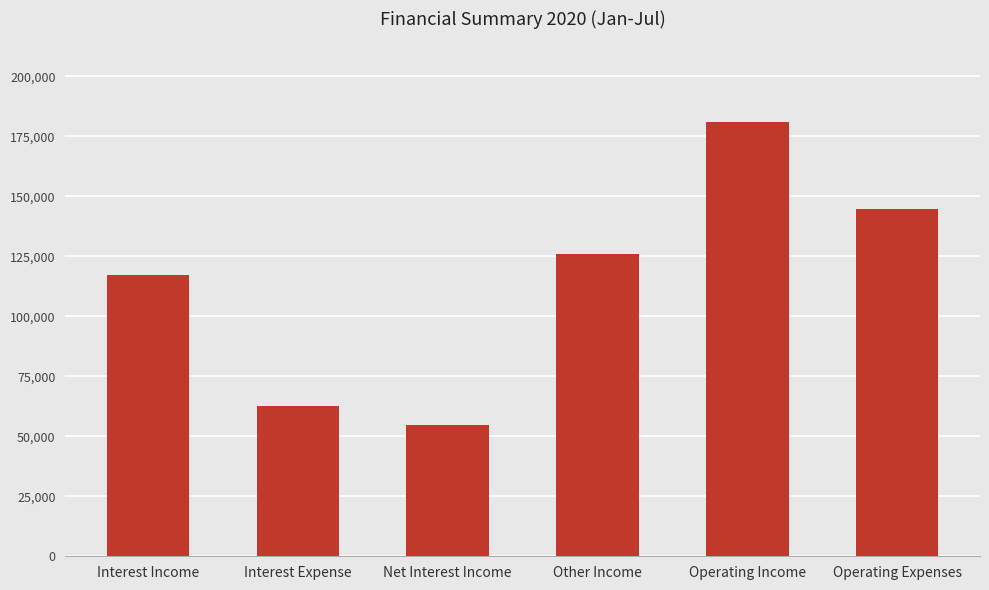

Which category has the lowest value across all series?

Net Interest Income